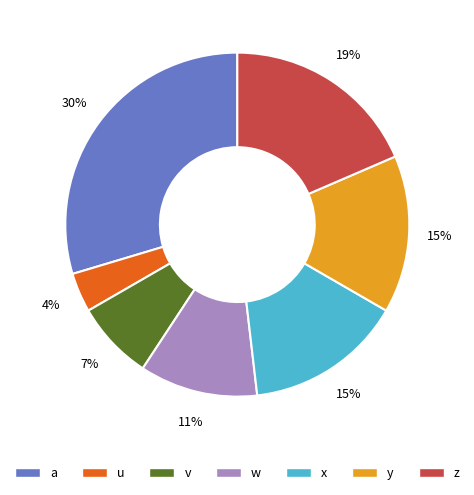

Is the sum of y and v greater than half?

No